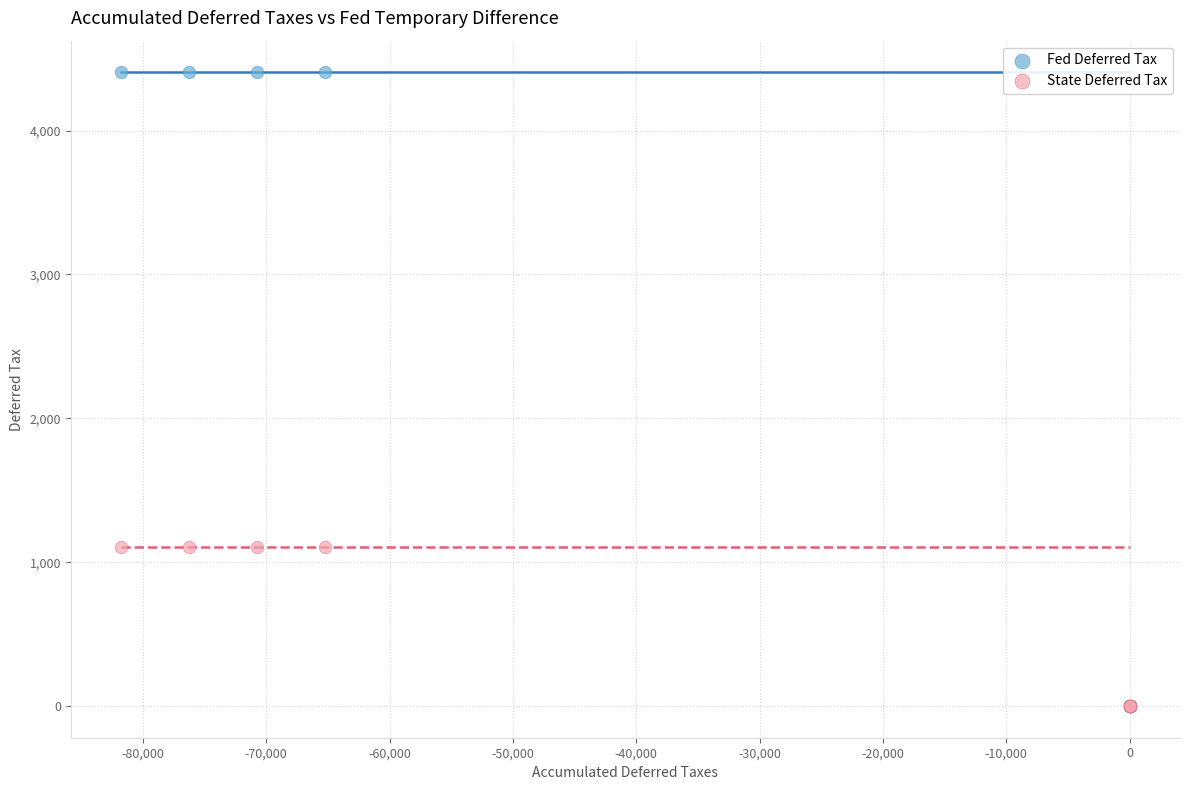

Which series contains the highest Y value?

Fed Deferred Tax